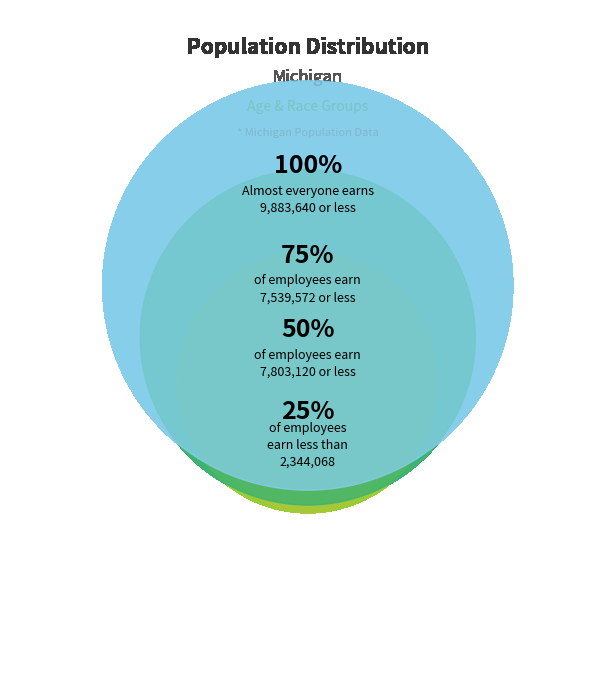

Does 25 to 29 years account for over 50% of the chart?

No